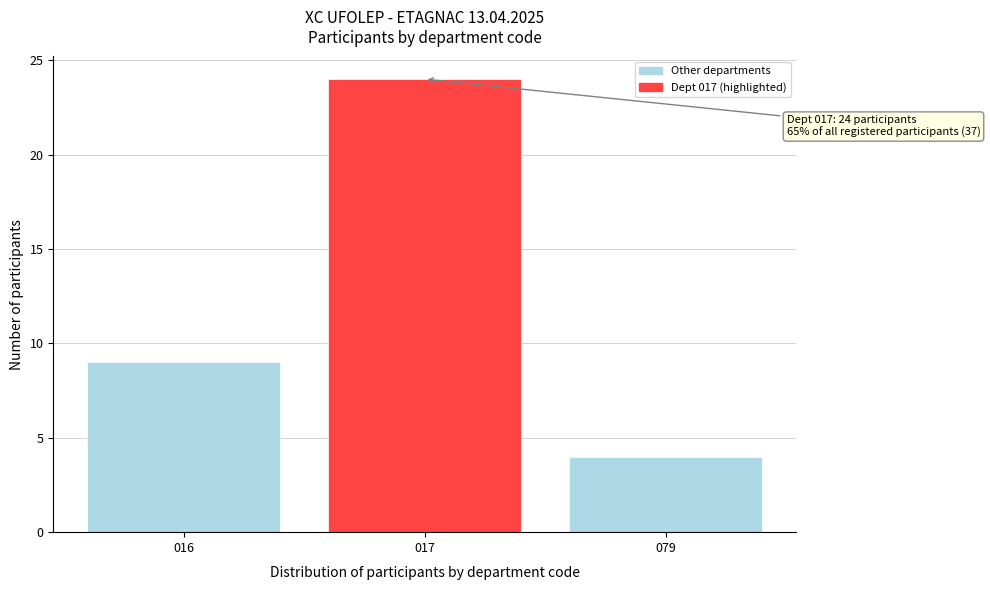

Reading left to right, transcribe all the data shown in this chart.

016=9	017=24	079=4